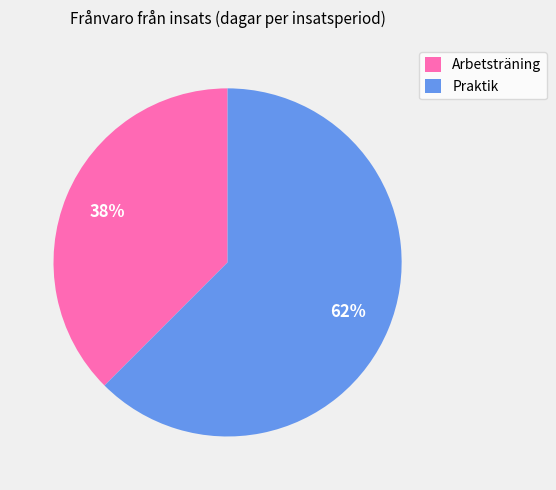

How many segments does this pie chart have?

2